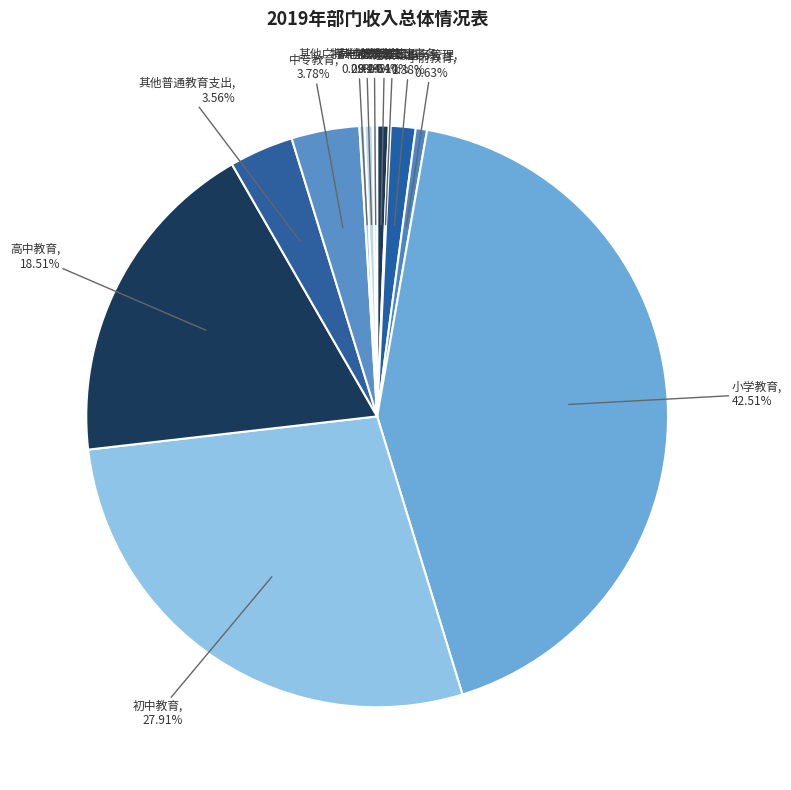

To the nearest percent, what is the average slice percentage?

8%